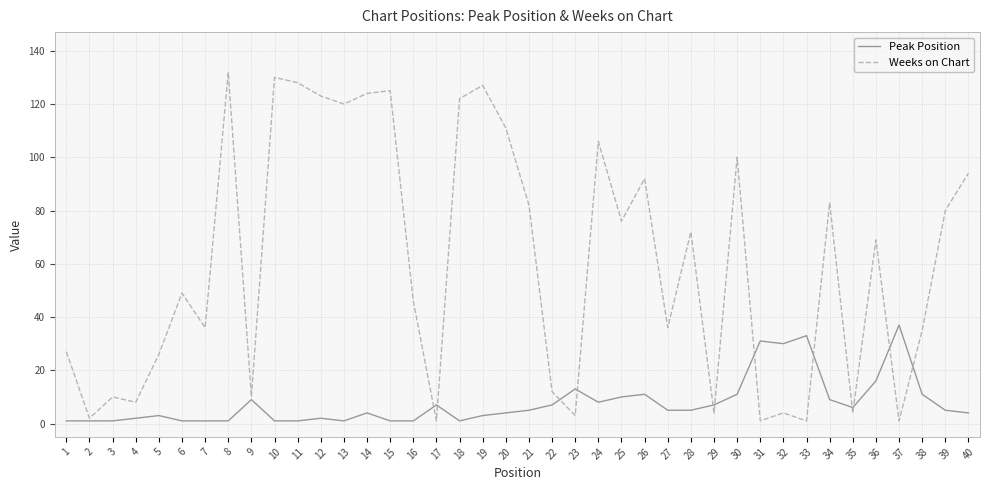

At which category does the chart reach its peak across all series?

8